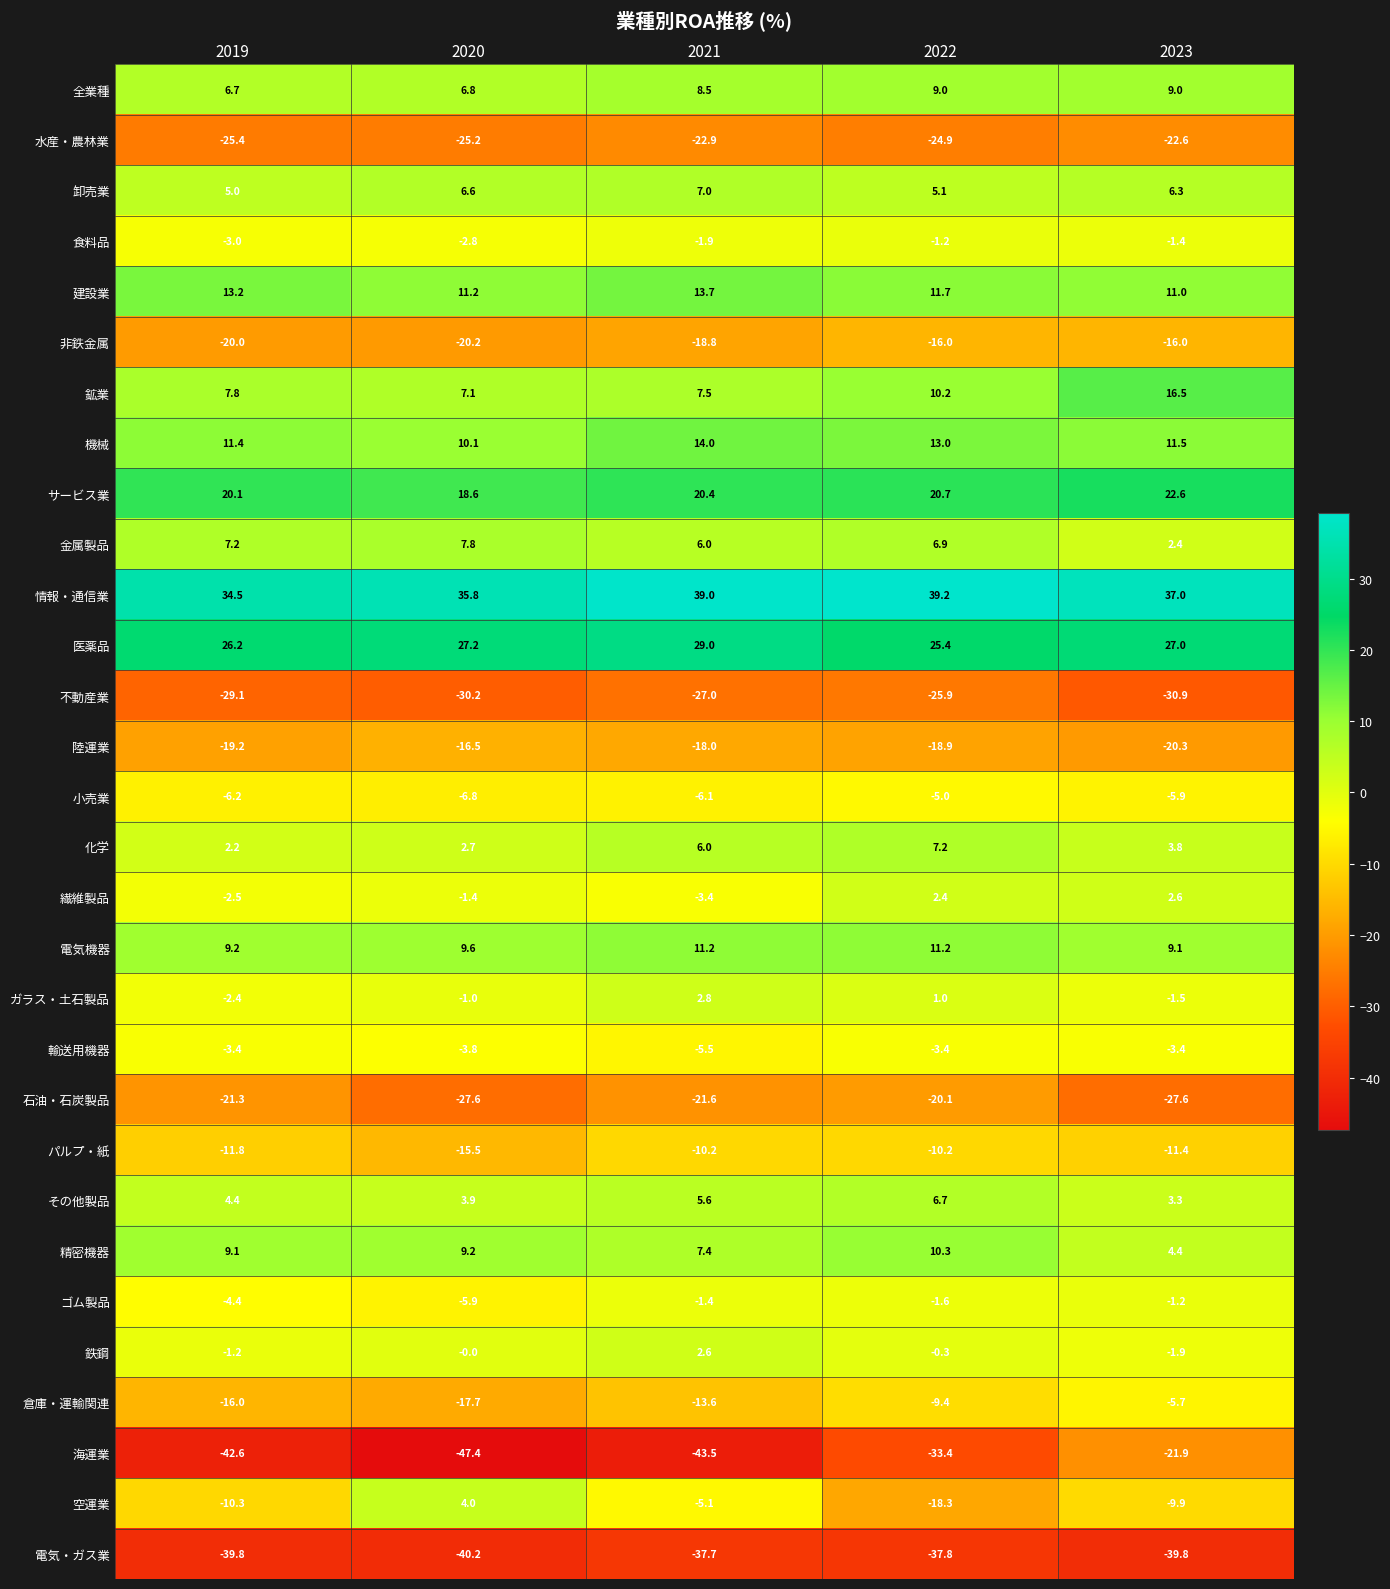

What is the sum of the 鉱業 values at 2023 and 2020?

23.6